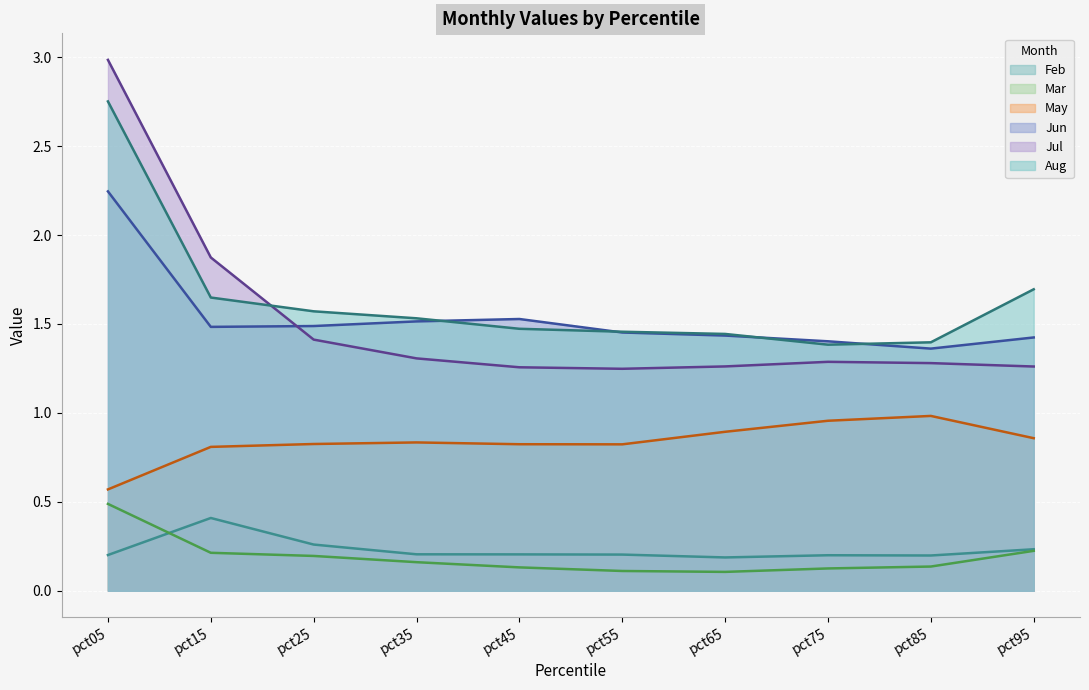

How many lines are shown in the chart?

6